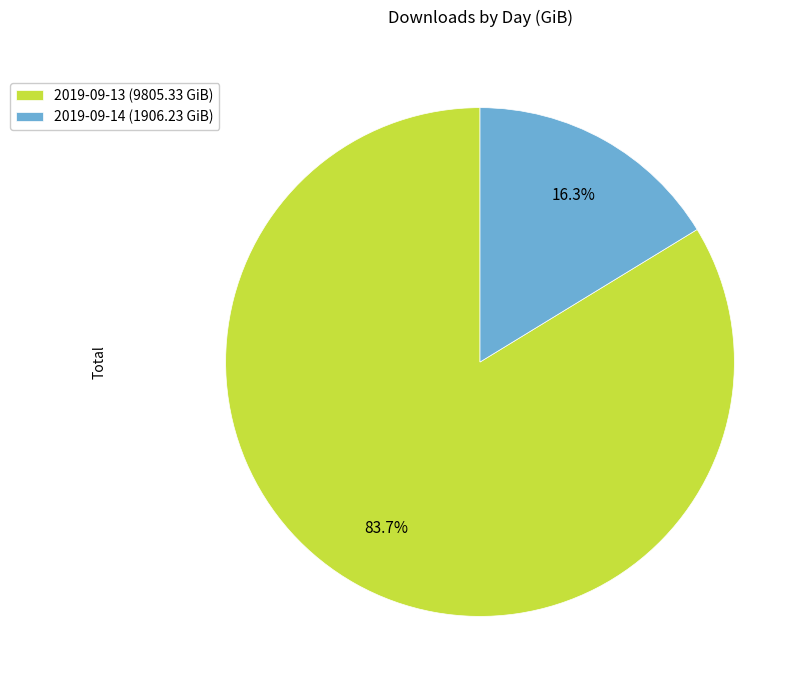

What is the largest slice in the pie chart?

2019-09-13